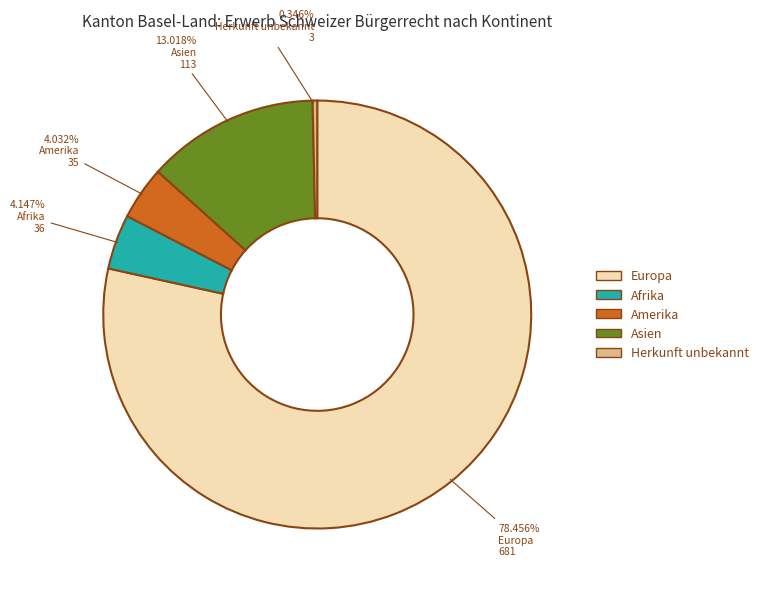

Combined, do Asien and Afrika account for over 50%?

No